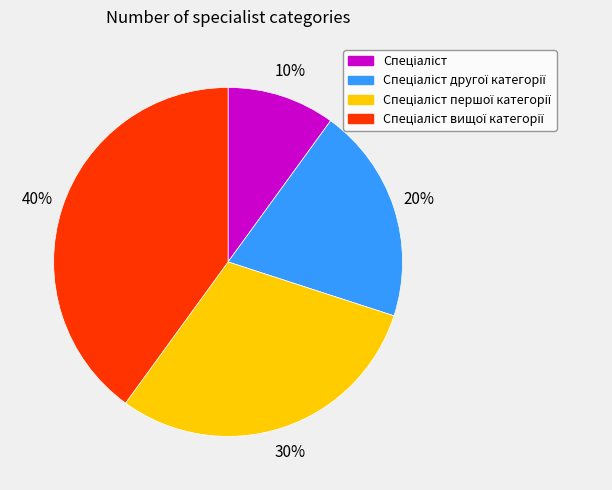

To the nearest percent, what is the average slice percentage?

25%